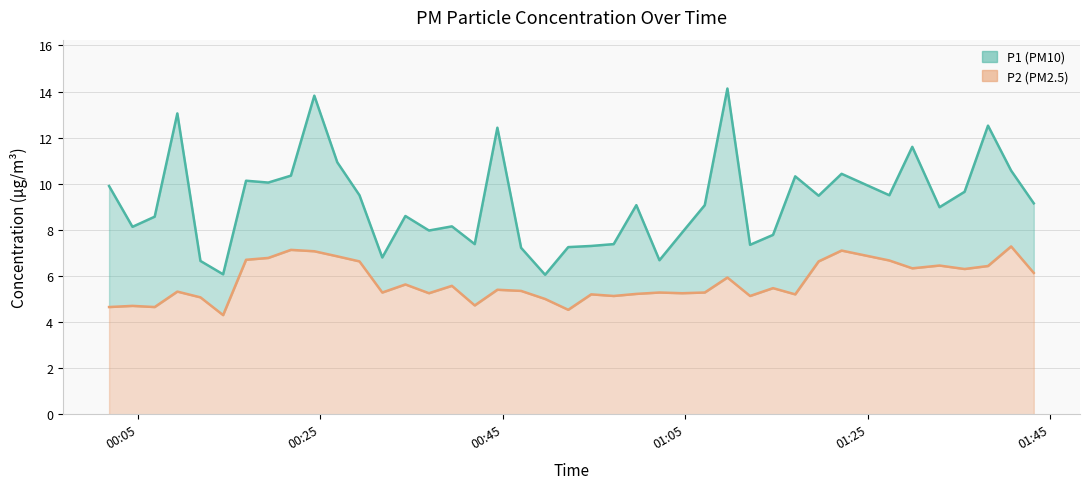

At which category does P2 reach its first local valley?

2023-05-07T00:06:51